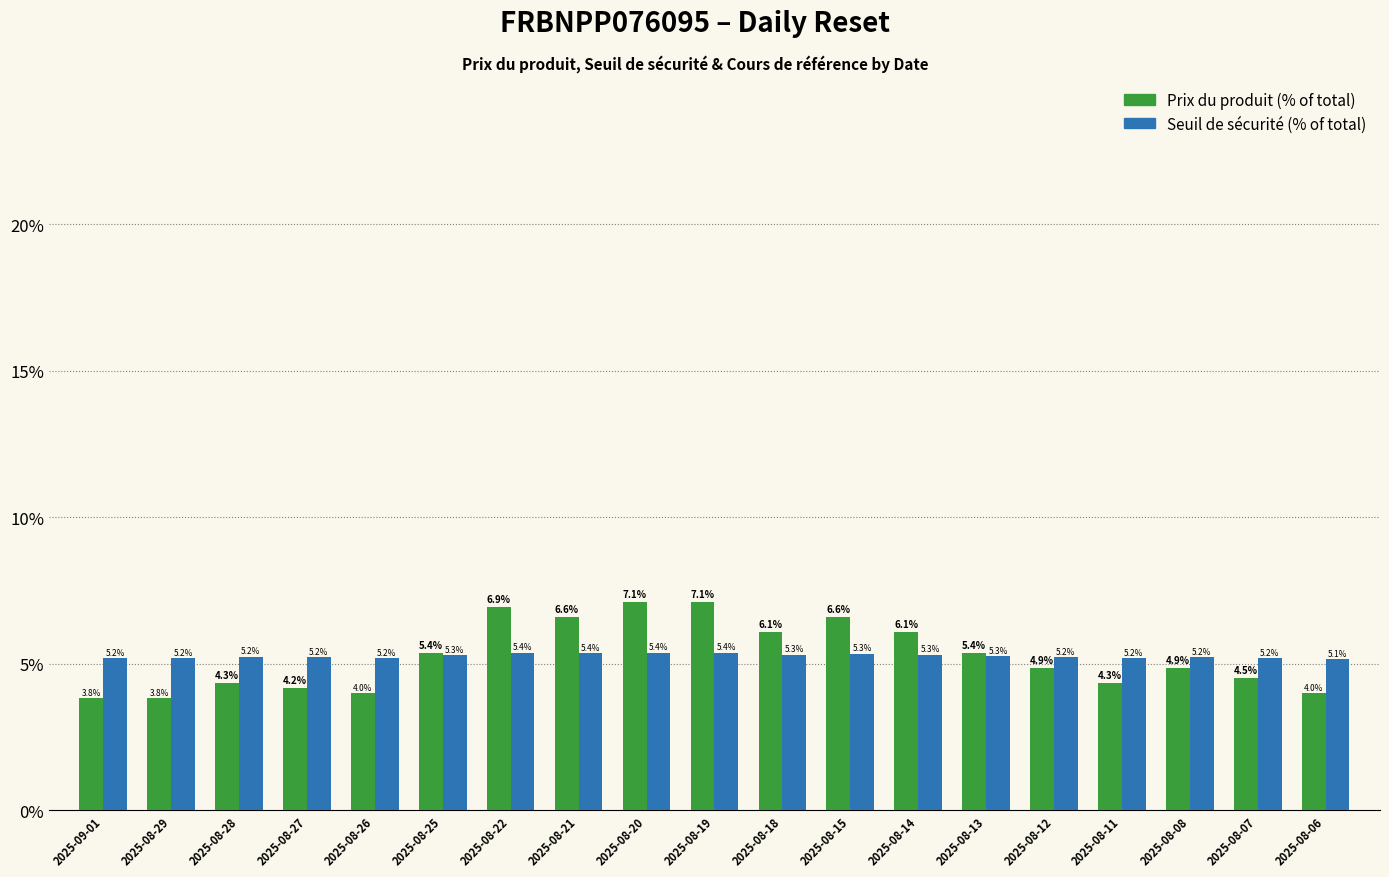

What is the smallest value displayed?

3.8